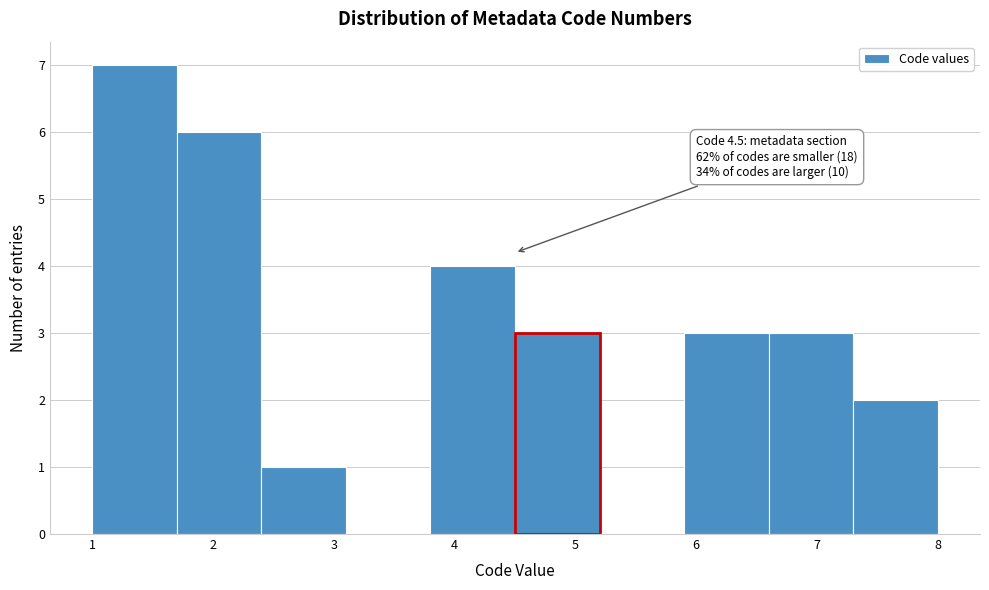

Which range on the x-axis has the tallest bar?

1.0 to 1.7